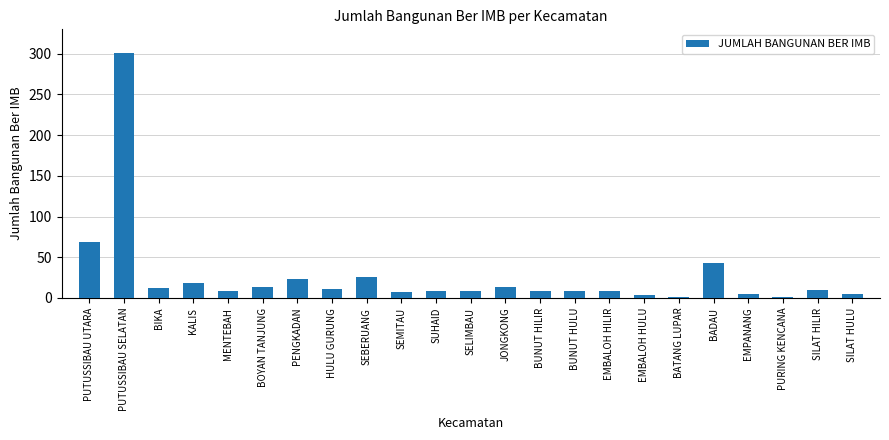

Between PURING KENCANA and MENTEBAH, which is larger?

MENTEBAH